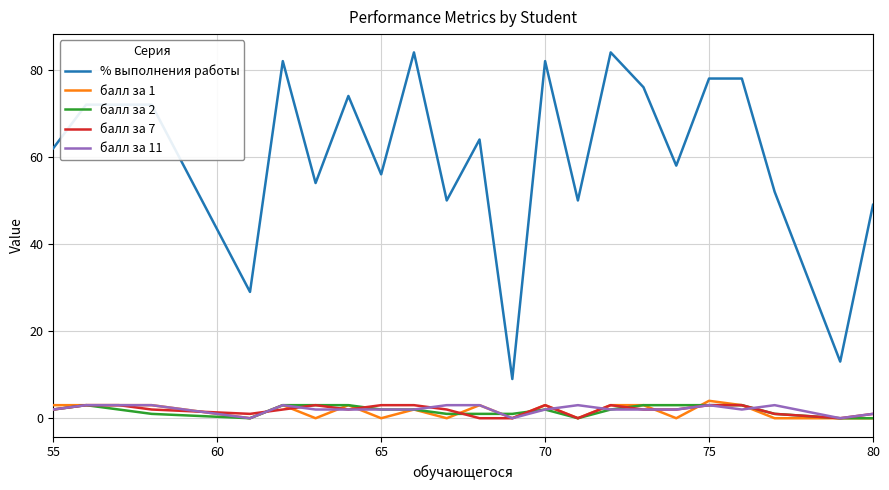

True or false: балл за 7 and % выполнения работы cross at least once.

False